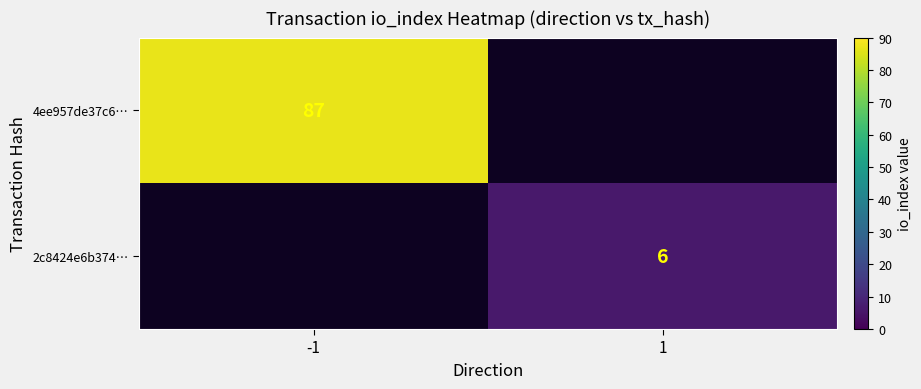

What is the minimum value shown in the chart?

6.0